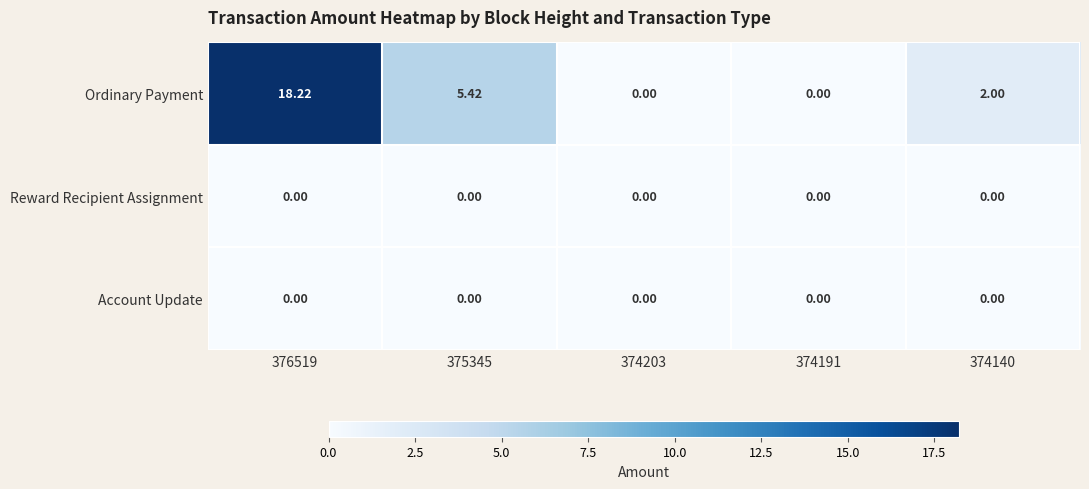

Which series has the widest spread of values?

Ordinary Payment